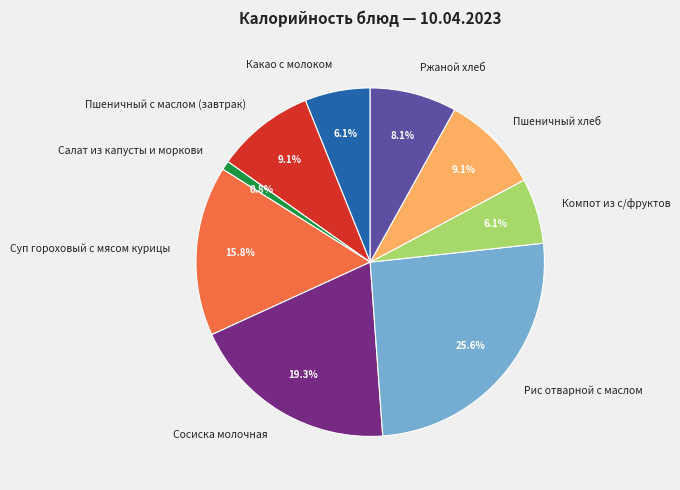

Count the number of slices in the pie.

9